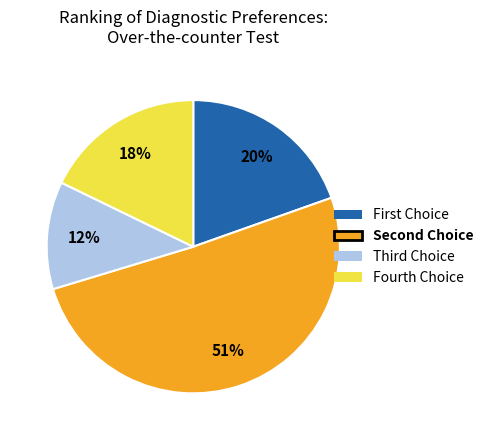

Does any single category account for the majority?

Yes